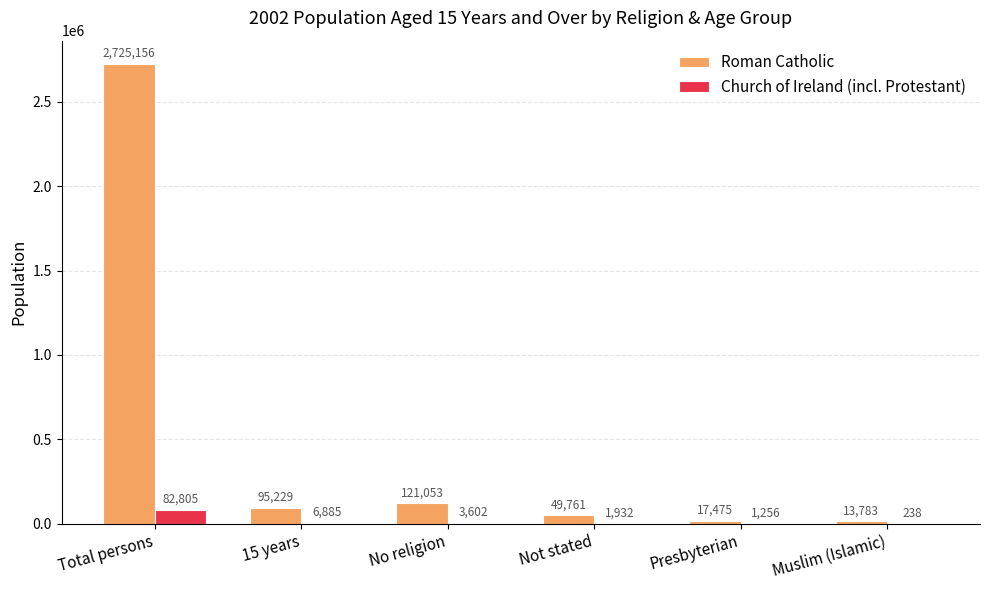

At which label does Roman Catholic reach its peak?

Total persons